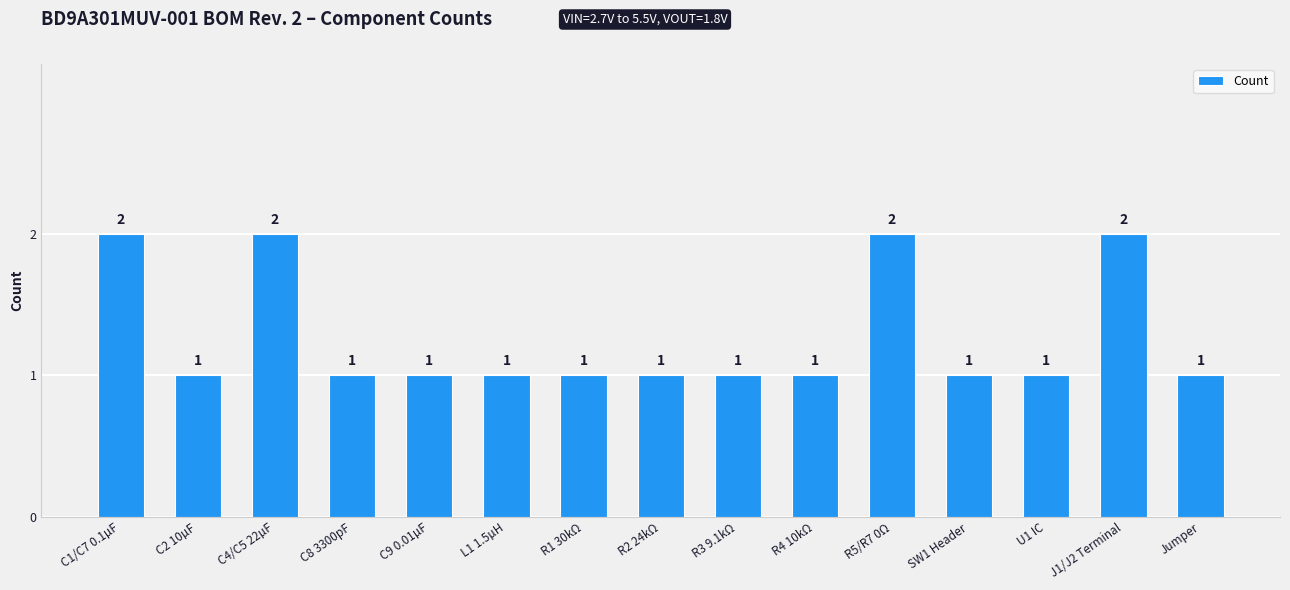

What is the label of the 14th bar from the left?

J1/J2 Terminal